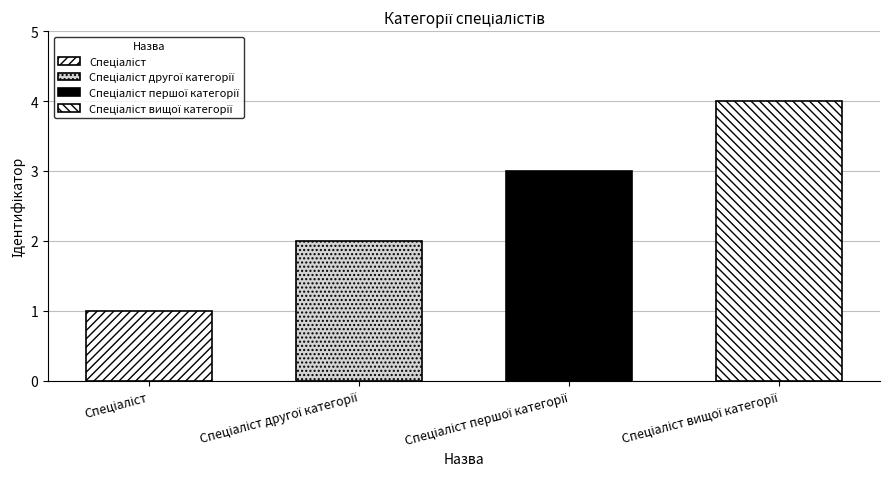

List the labels in order of value, smallest first.

Спеціаліст, Спеціаліст другої категорії, Спеціаліст першої категорії, Спеціаліст вищої категорії